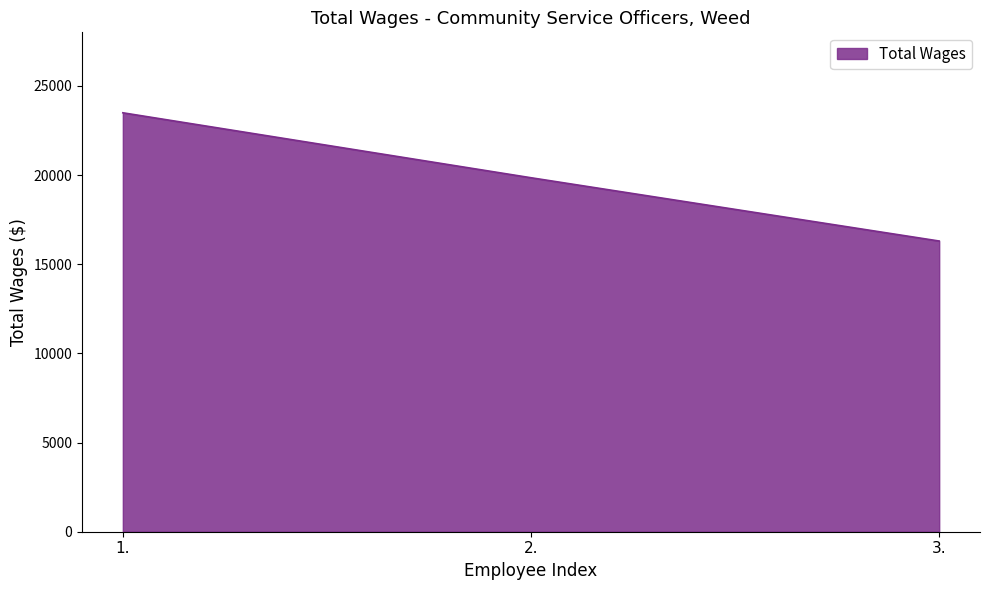

Count the values in the range 16299 to 23489.

3